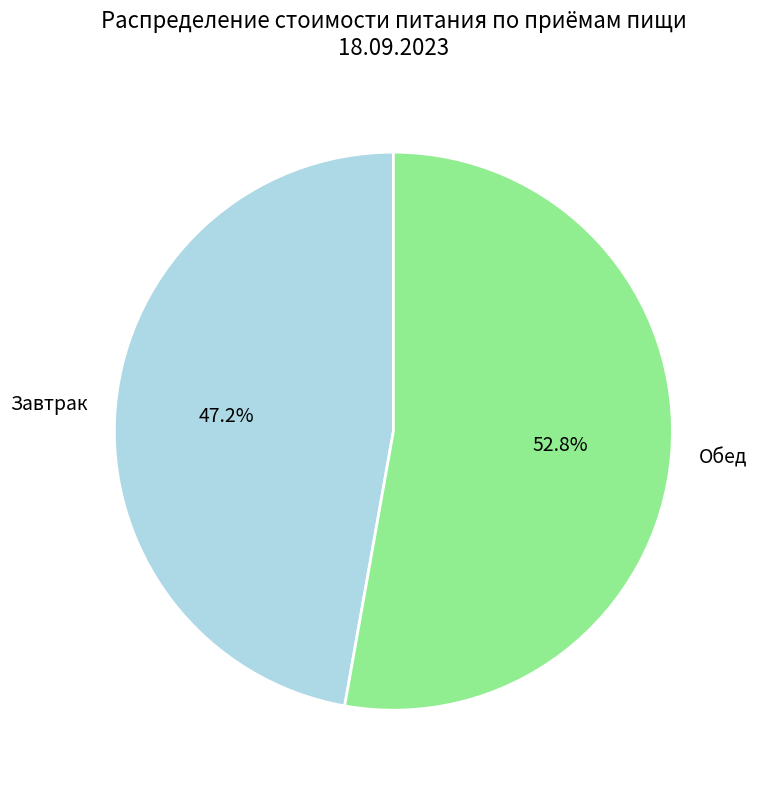

What percentage is the Обед slice, to the nearest percent?

53%